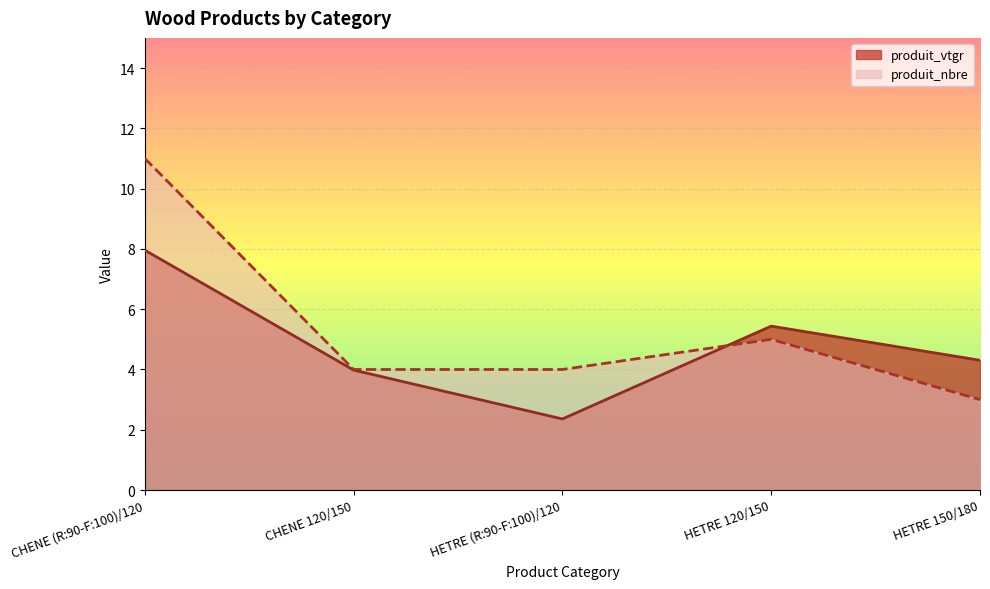

At which category is the sum across all series the highest?

CHENE (R:90-F:100)/120